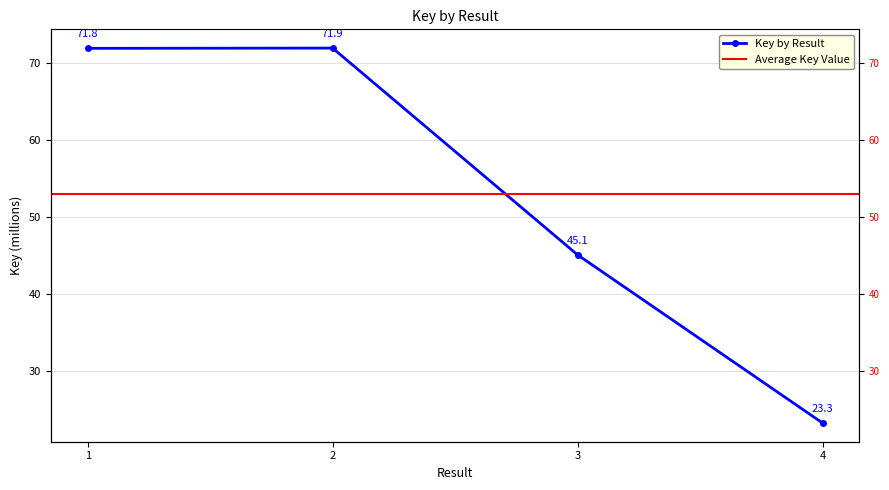

Between 3 and 4, which is larger?

3